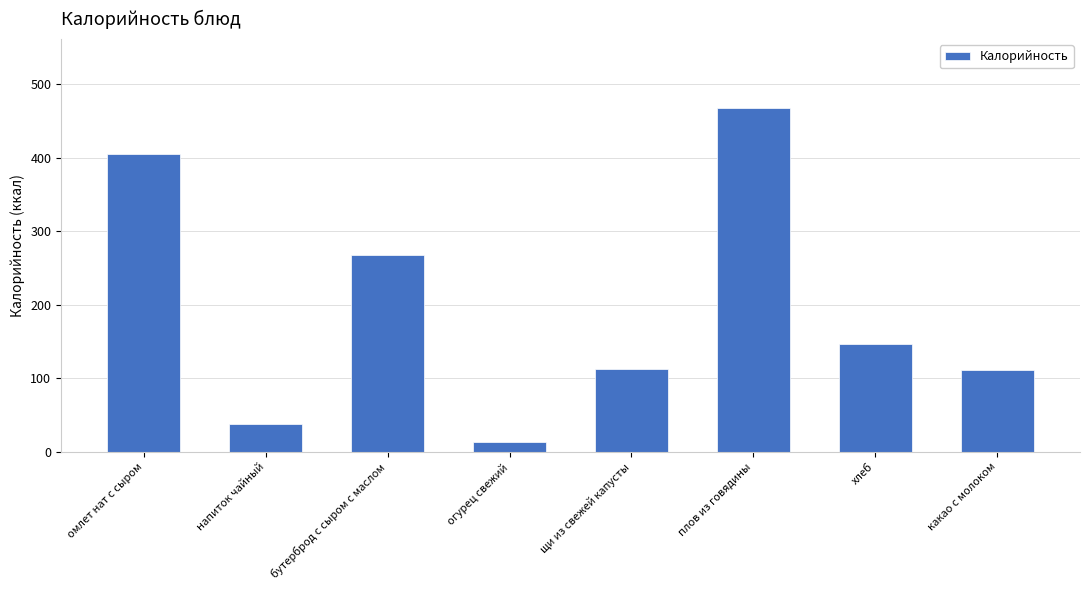

Is it true that the value at хлеб is 62.3?

False